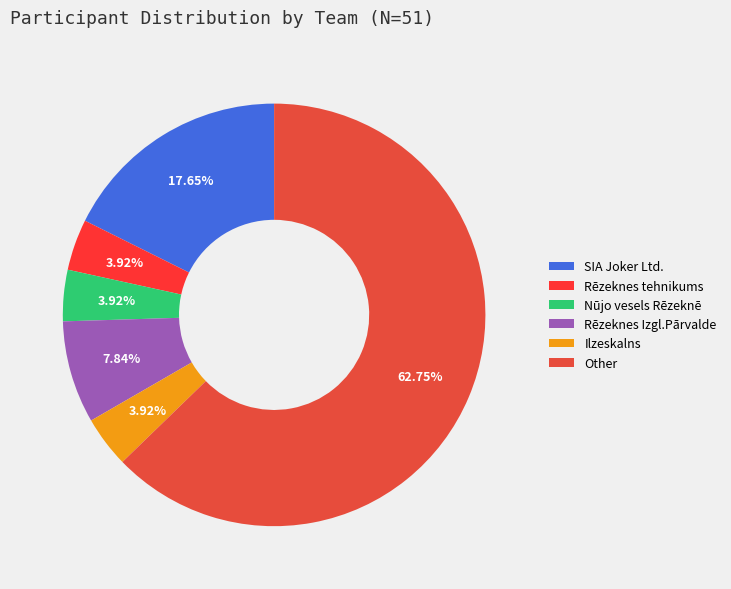

What is the ratio of the value at Rēzeknes tehnikums to the value at SIA Joker Ltd.?

0.2